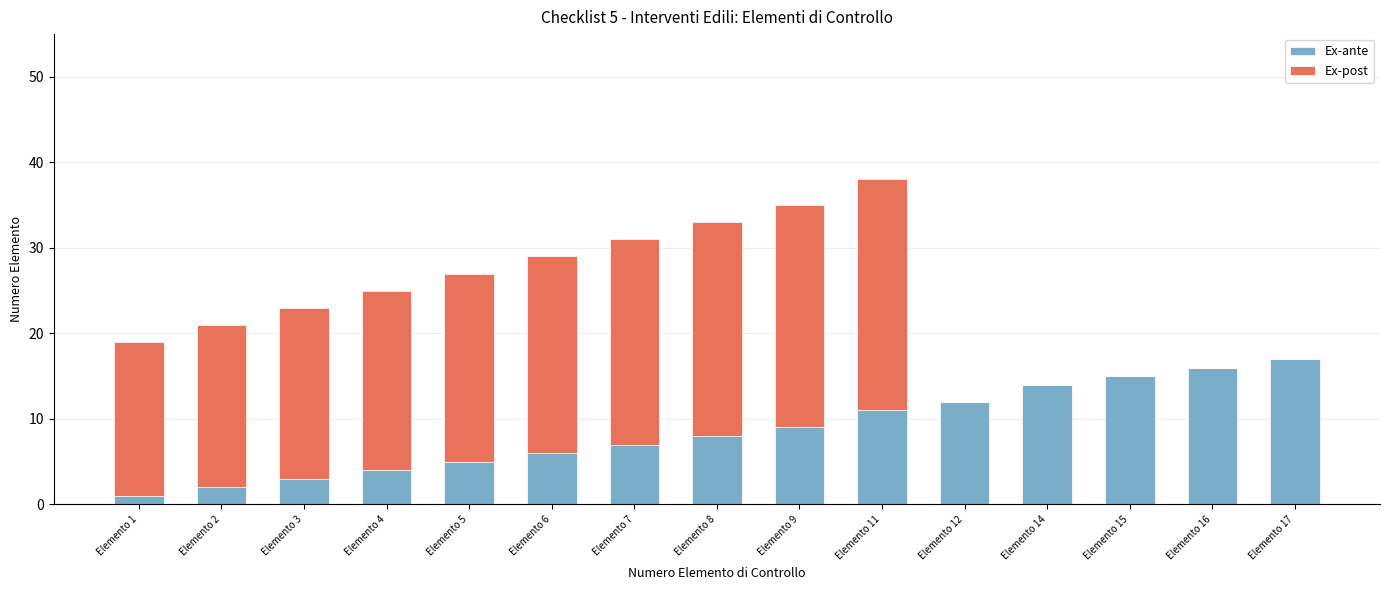

At which category is the sum across all series the highest?

Elemento 11